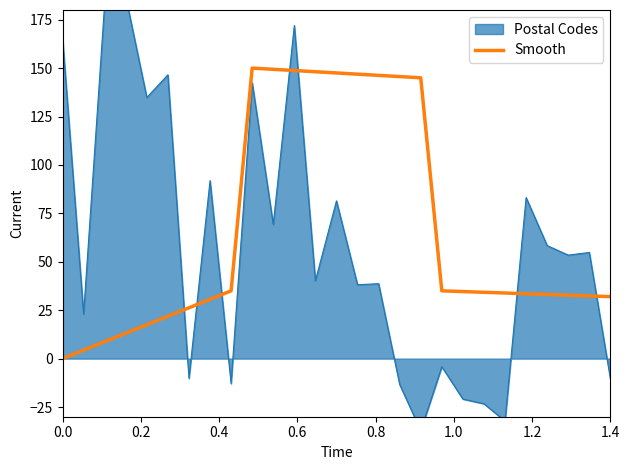

What is the highest value of the Smooth series?

150.0